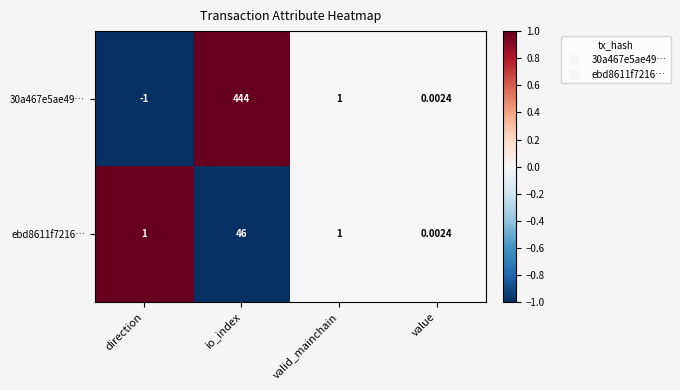

How many series are shown in this chart?

2